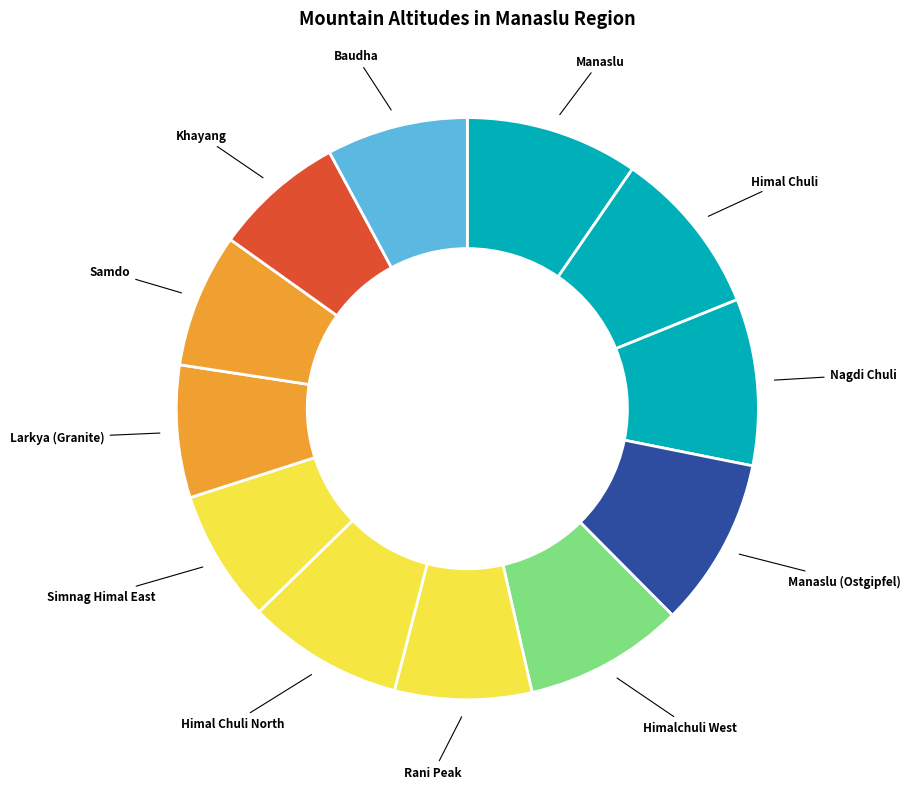

Rank the categories by value from highest to lowest.

Manaslu, Manaslu (Ostgipfel), Himal Chuli, Nagdi Chuli, Himalchuli West, Himal Chuli North, Baudha, Rani Peak (Lidania Peak), Samdo (PangBuki), Simnag Himal East, Larkya (Granite), Khayang